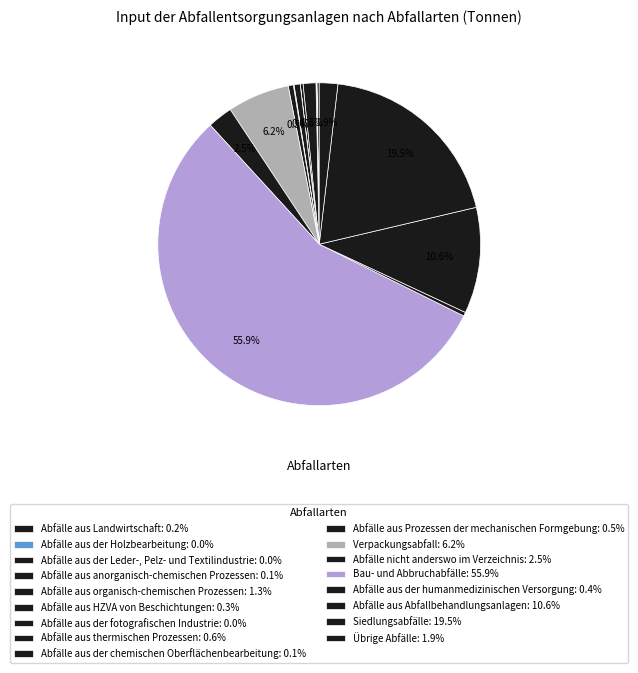

Which has a higher value, Abfälle aus Abfallbehandlungsanlagen or Abfälle aus der humanmedizinischen Versorgung?

Abfälle aus Abfallbehandlungsanlagen